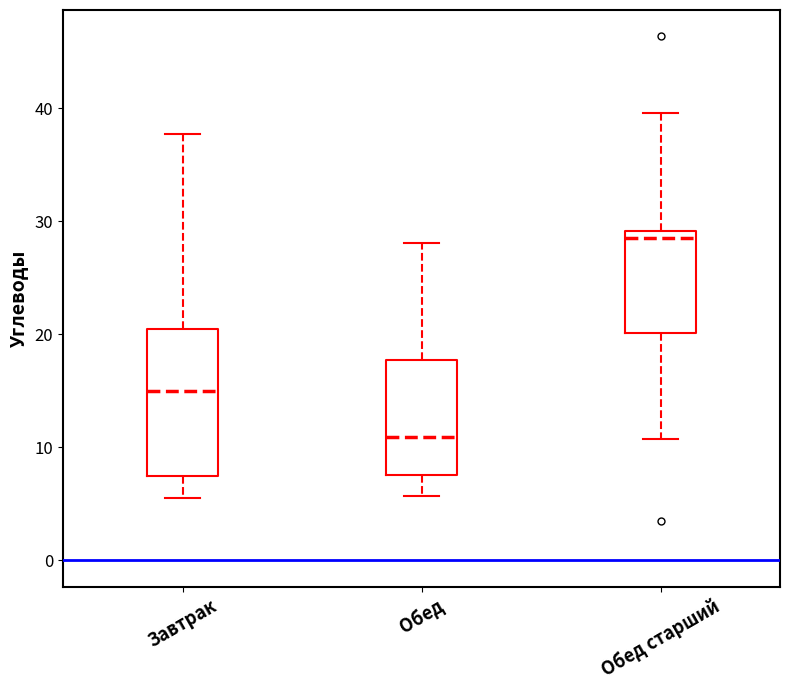

Comparing the boxes themselves (not the whiskers), which one is the tallest?

Завтрак